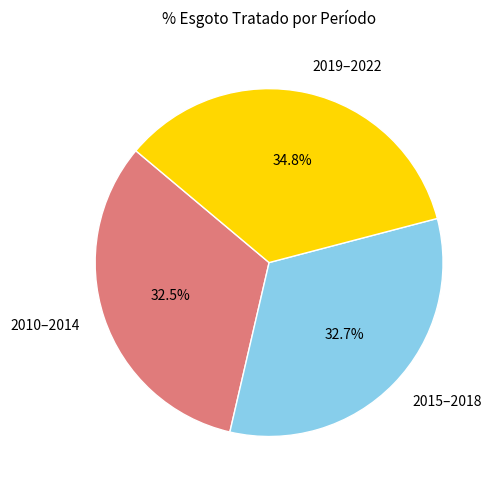

Combined, do 2010–2014 and 2019–2022 account for over 50%?

Yes